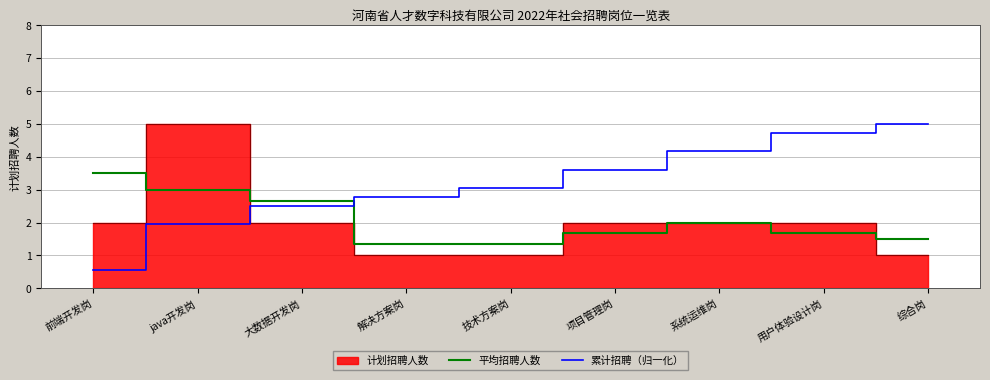

What is the label of the 2nd point from the left?

java开发岗